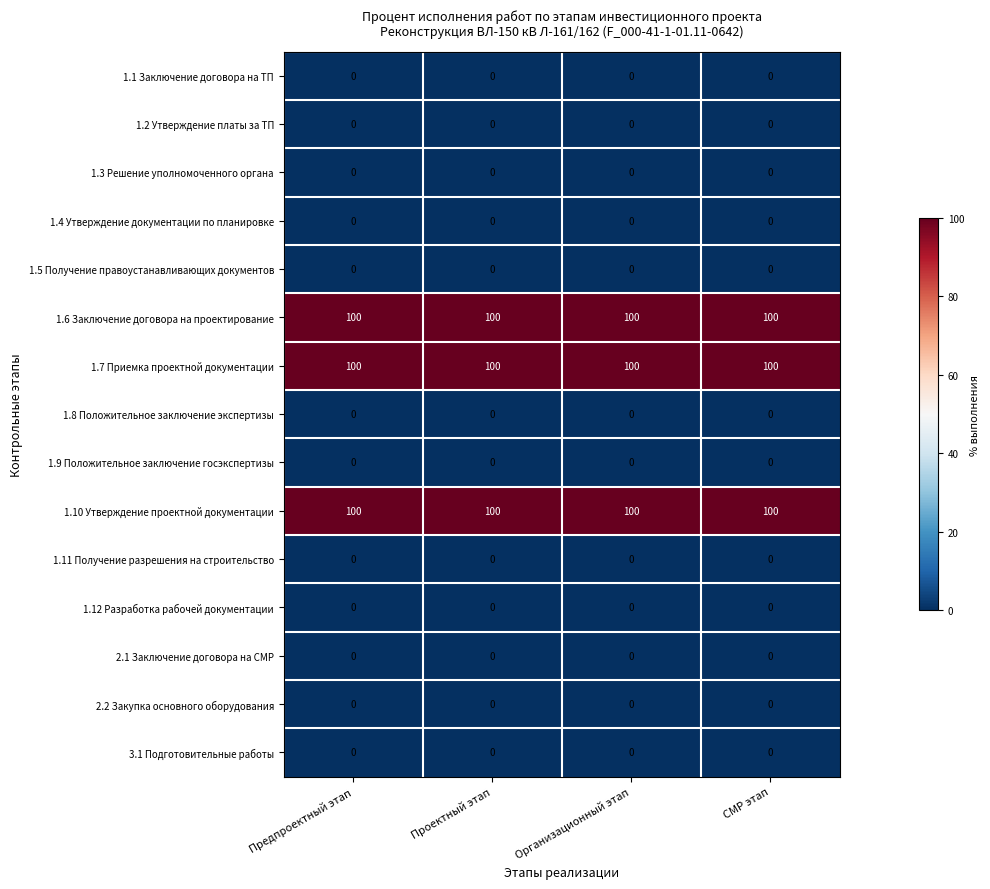

What is the highest value of the 1.6 Заключение договора на проектирование series?

100